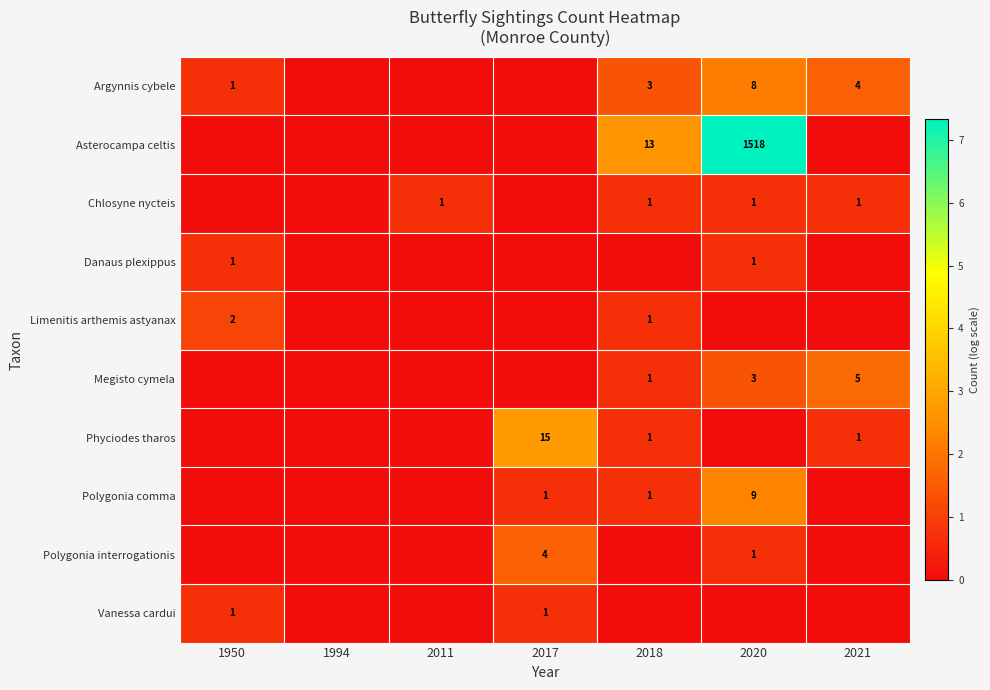

Count the number of data series in this chart.

10